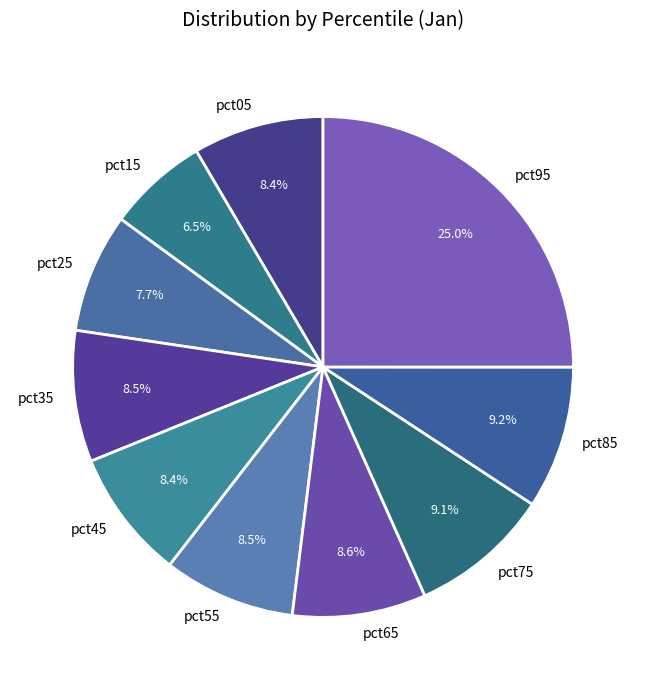

To the nearest percent, what percentage of the pie is pct65?

9%